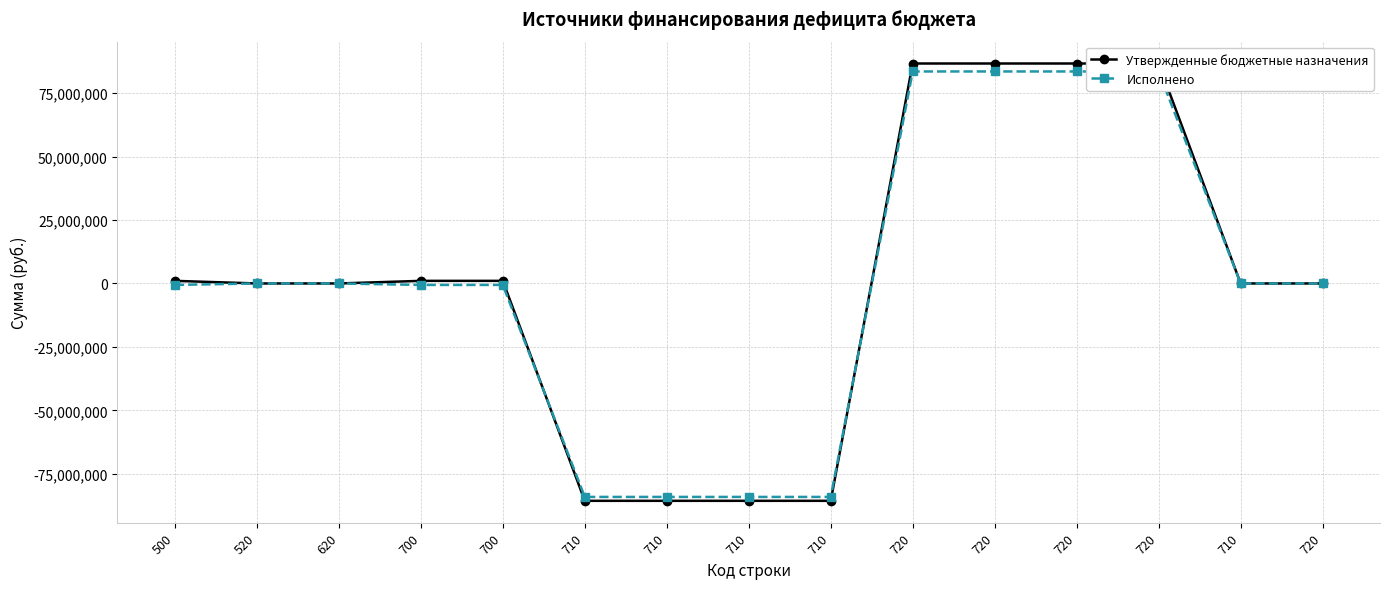

Is the value of Исполнено at 710 greater than the value of Утвержденные бюджетные назначения at 710?

Yes